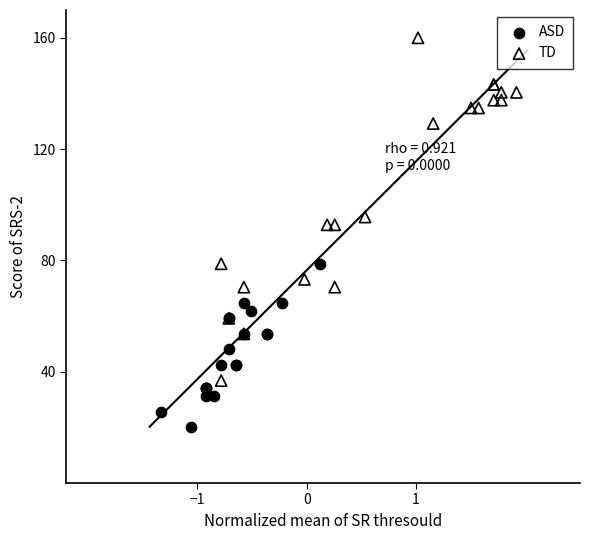

Which series reaches the maximum Y coordinate?

TD